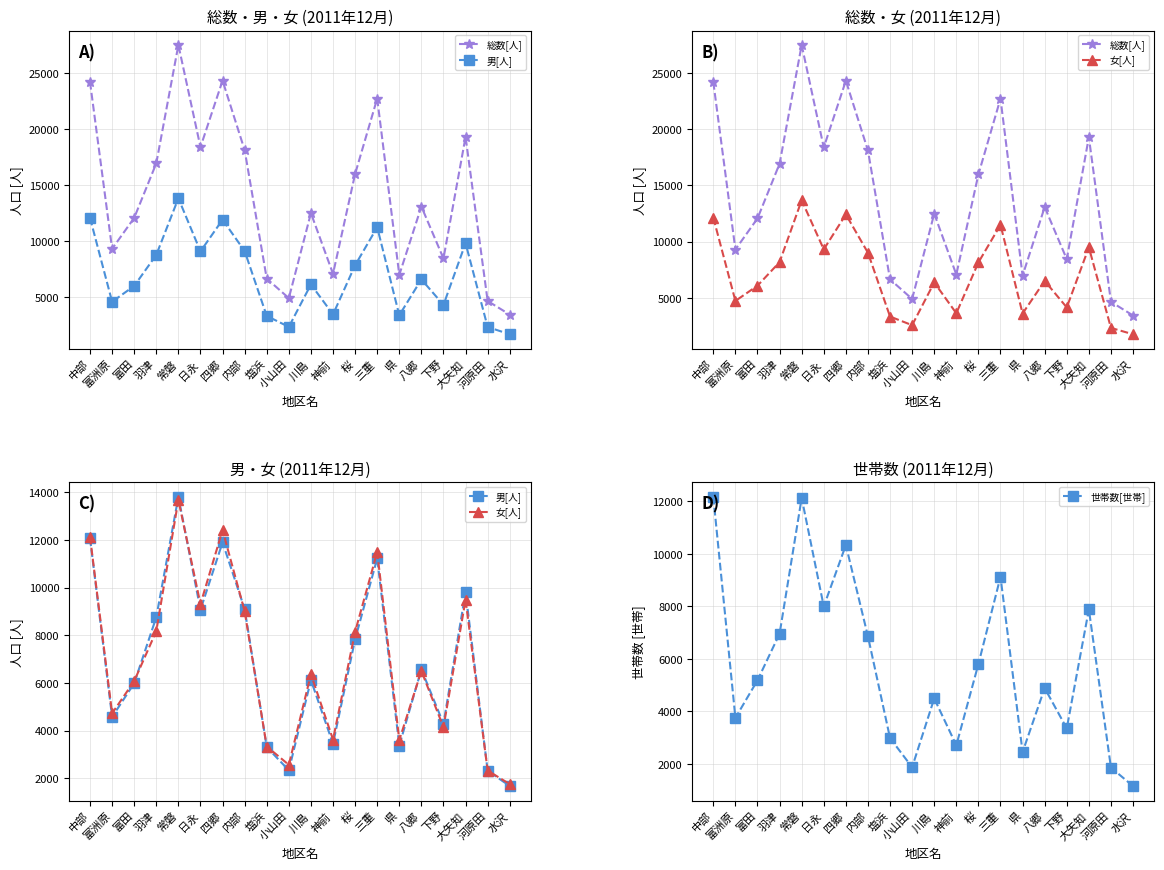

At which label does 男[人] first exceed 6566?

中部